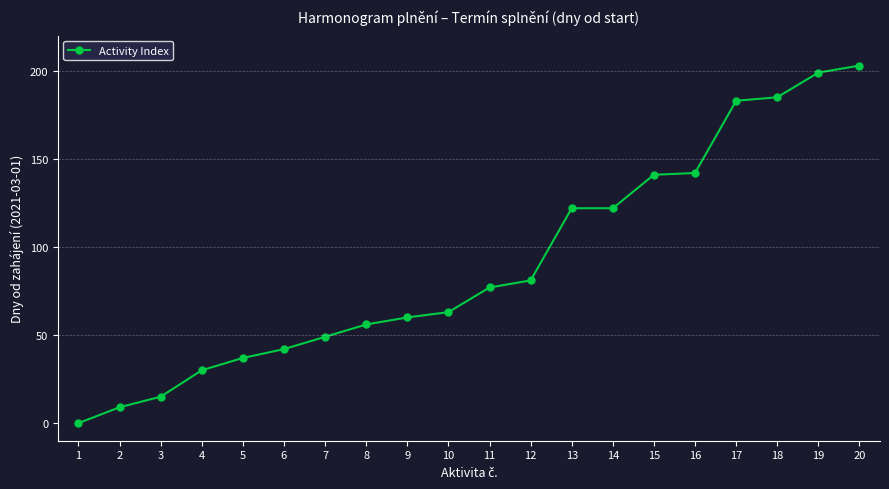

What is the average value?

91